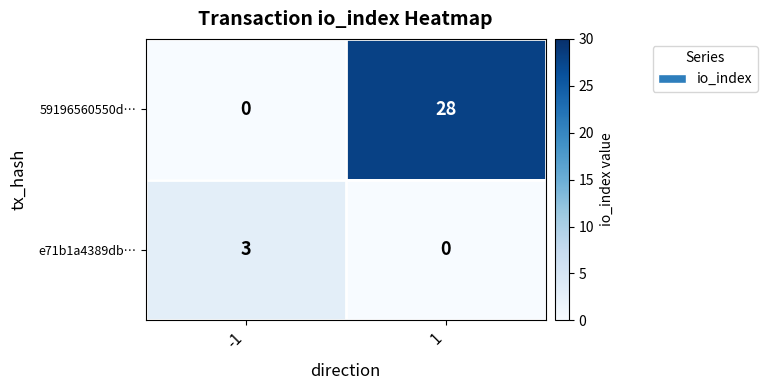

Reading left to right, list all the values displayed in this chart.

59196560550d…: -1=0	1=28
e71b1a4389db…: -1=3	1=0